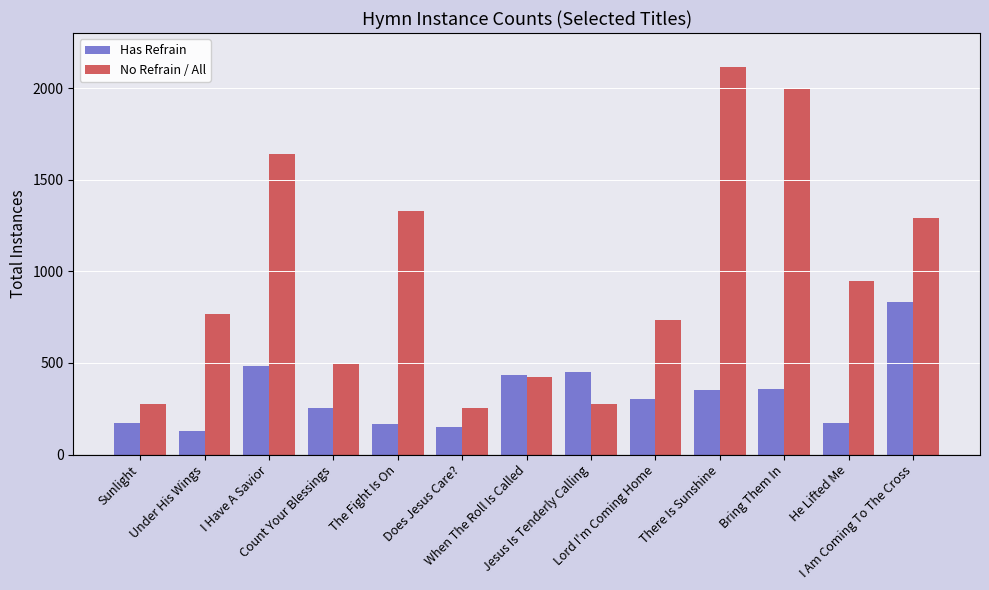

At which label is Has Refrain closest to 480?

I Have A Savior